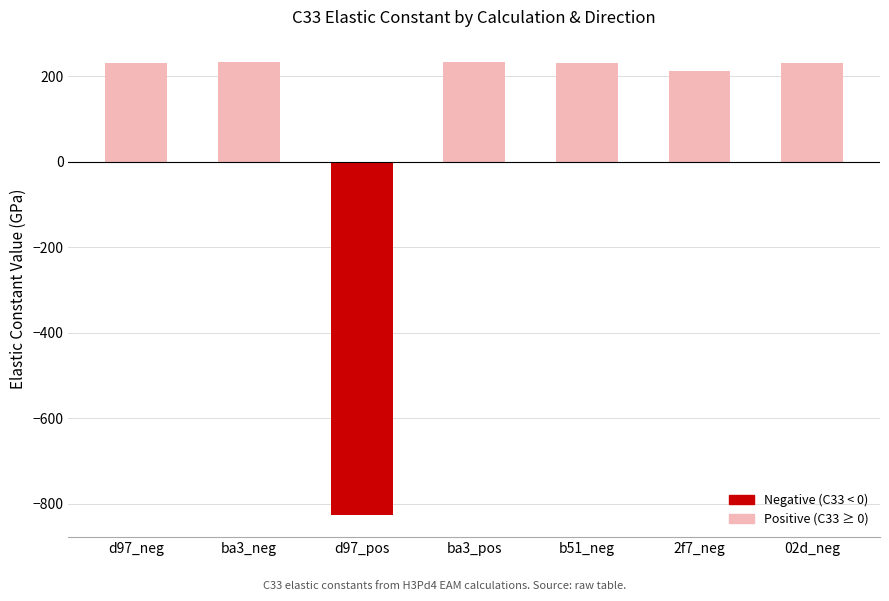

How many data points are above 230?

5